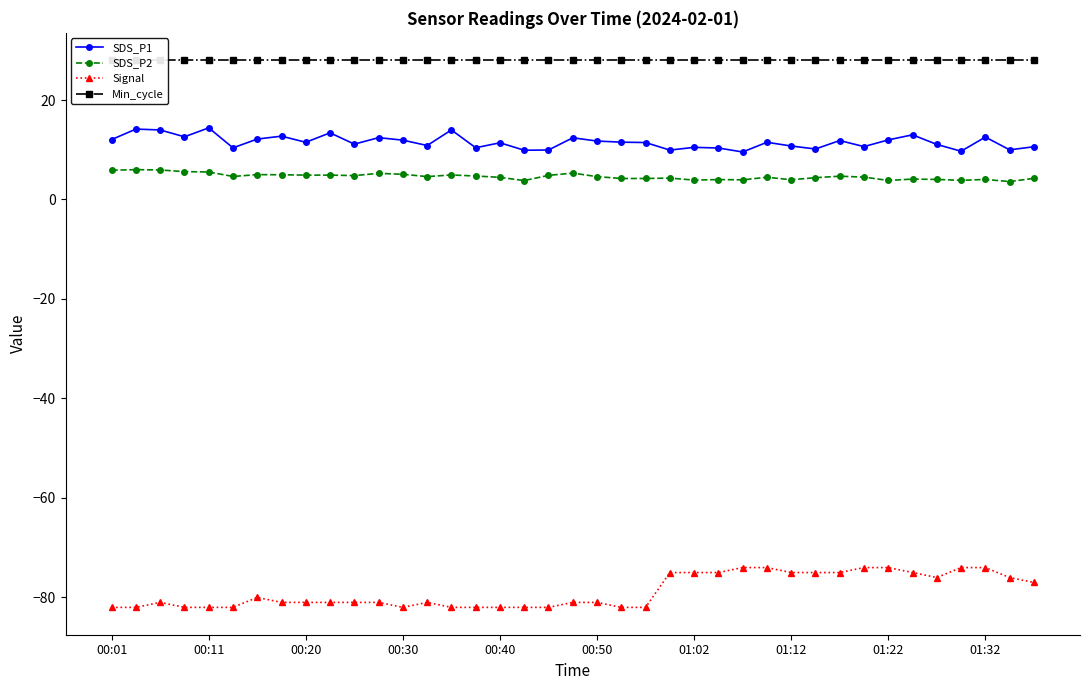

What is the value of the Signal point at the 4th from the left?

-82.0